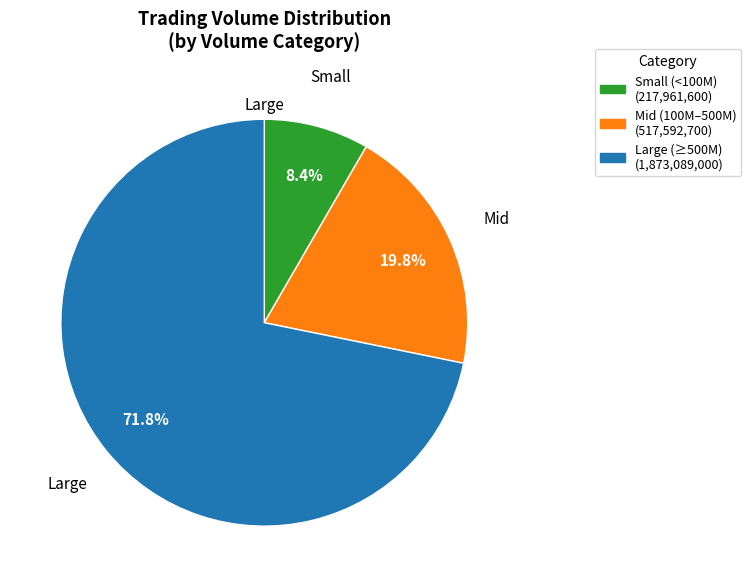

Is there a majority slice in this chart?

Yes